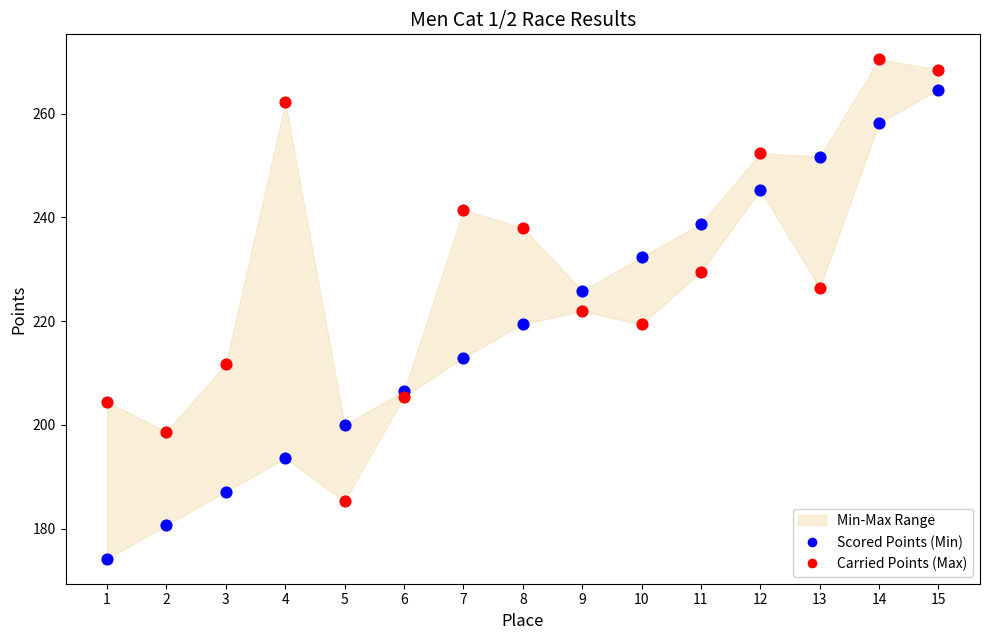

Across all data points, what is the range of Y values (max minus min)?

96.3